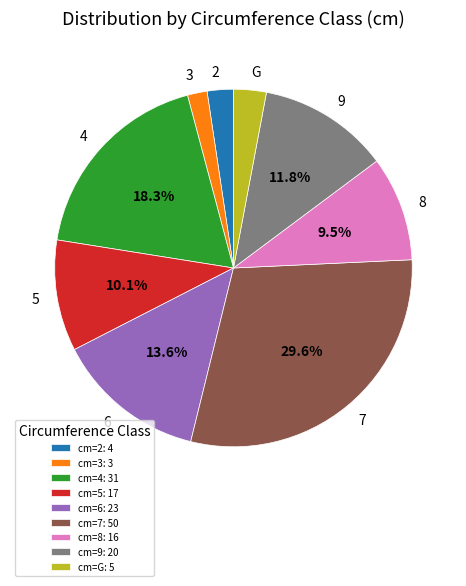

Does any single category account for the majority?

No